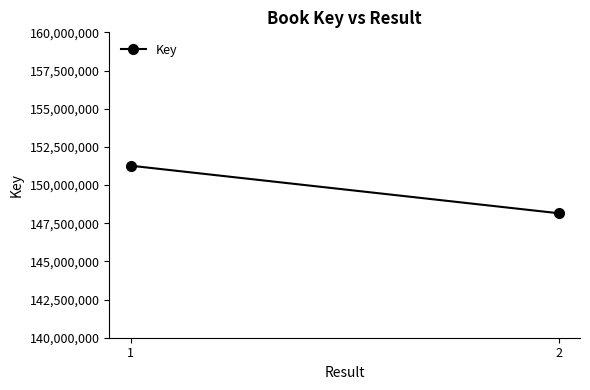

Which category has the lowest value across all series?

2